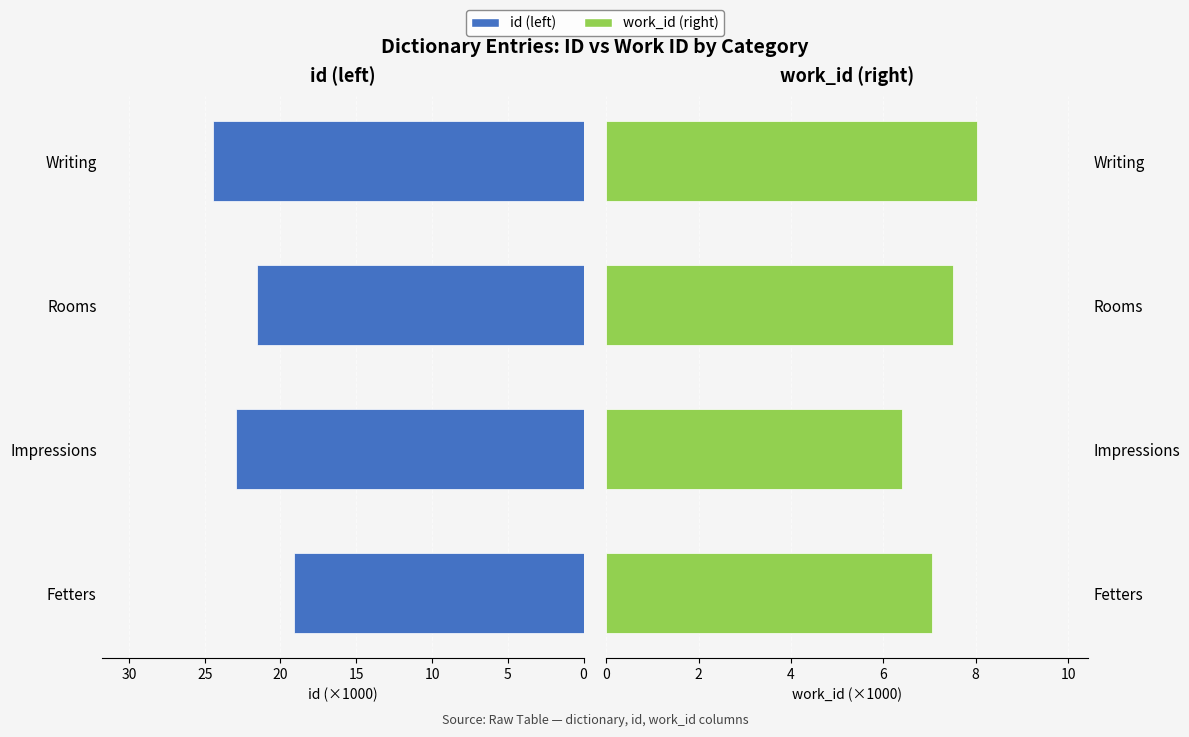

List the series in order of their peak value, highest first.

id (left), work_id (right)